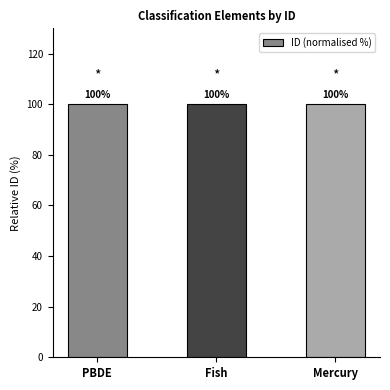

What is the smallest value displayed?

100.0